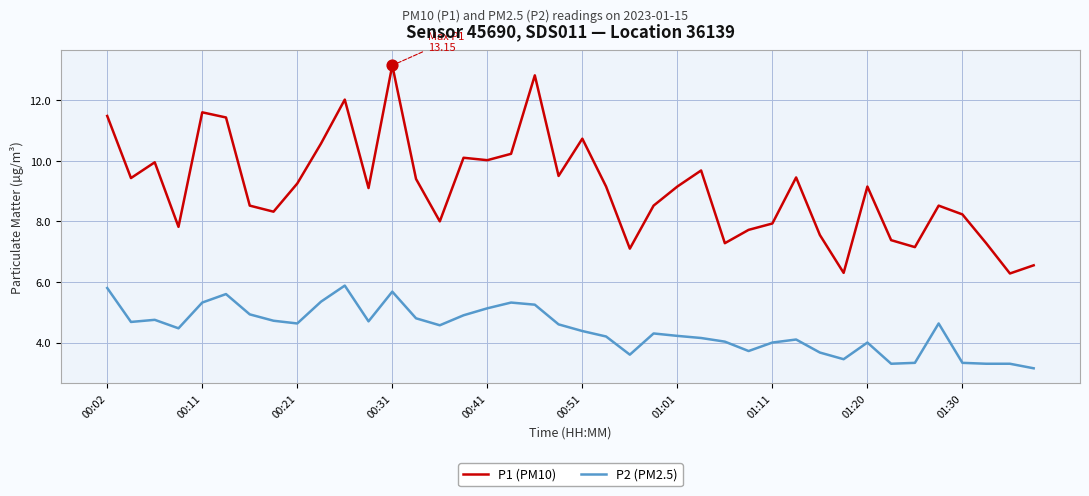

Which series has the largest range (max minus min)?

P1 (PM10)